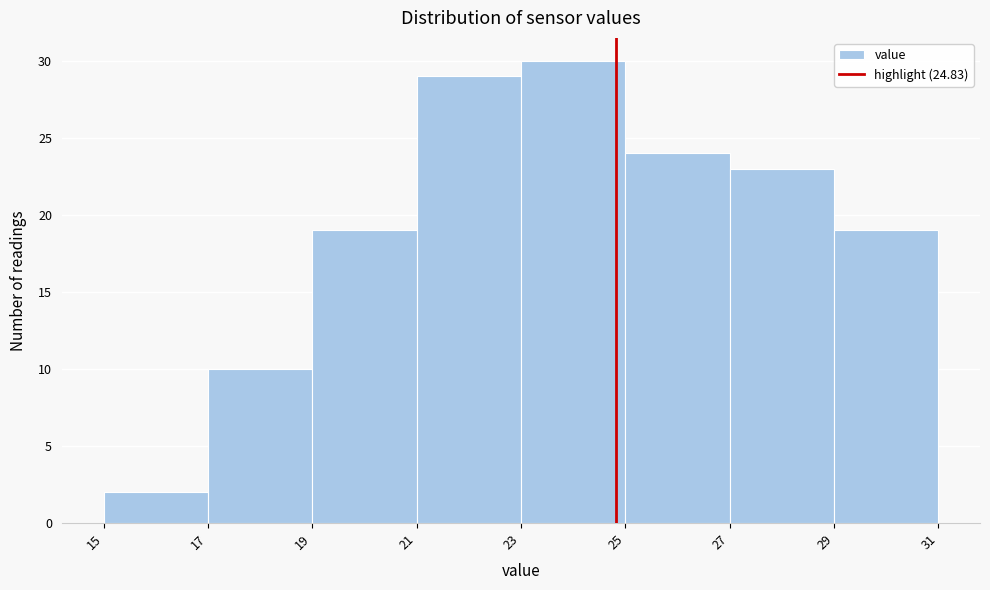

What is the height of the bar covering 23 to 25 on the x-axis? The values are not printed on the chart, so give them approximately, as read against the axis.

30